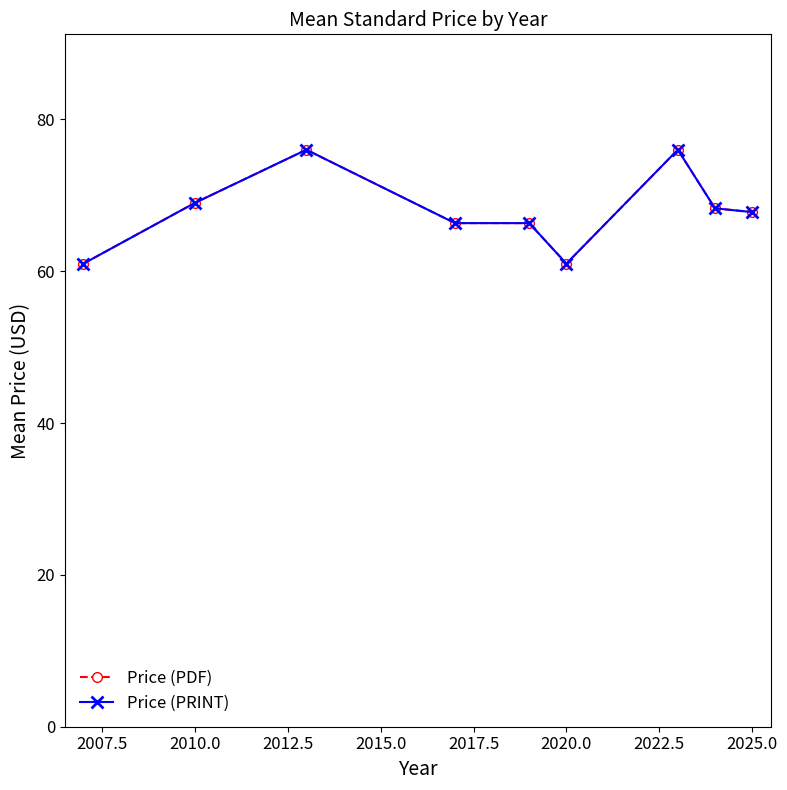

Reading right to left, transcribe all the data shown in this chart.

Price (PDF): 67.8	68.3	76.0	61.0	66.3	66.3	76.0	69.0	61.0
Price (PRINT): 67.8	68.3	76.0	61.0	66.3	66.3	76.0	69.0	61.0